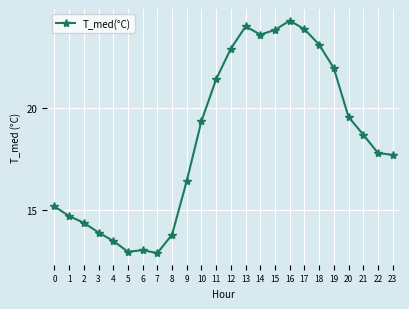

Between 11 and 4, which is larger?

11